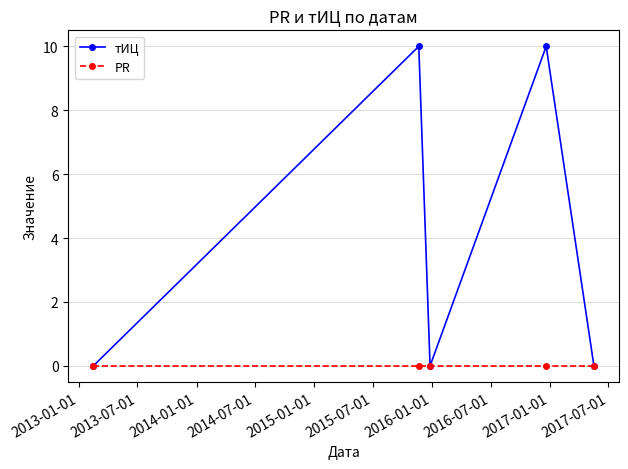

List the series in order of their peak value, highest first.

тИЦ, PR